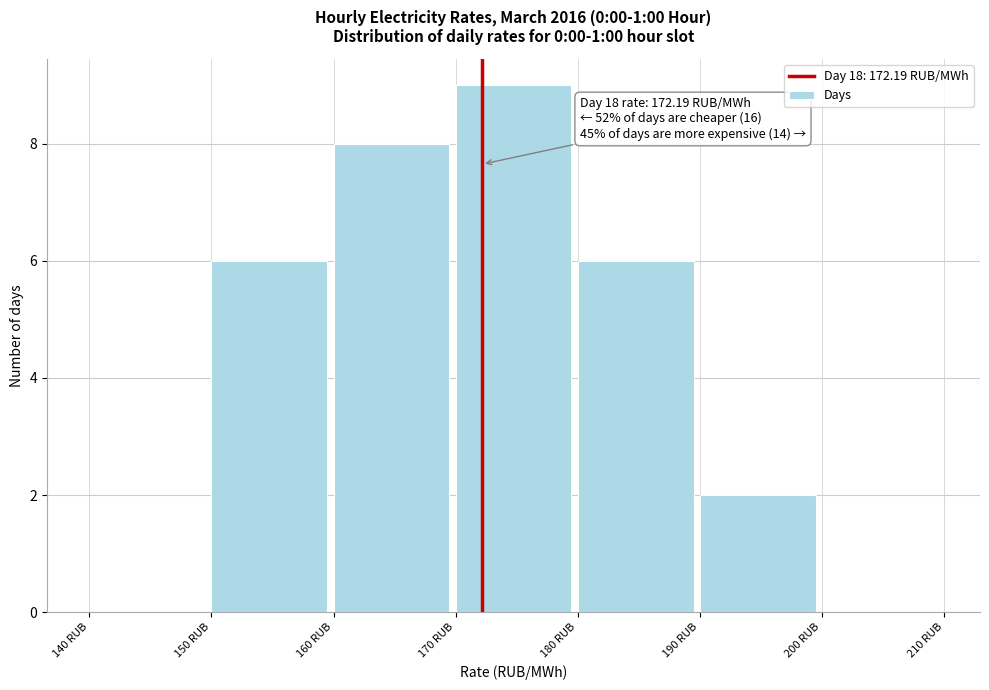

Which range on the x-axis has the tallest bar?

170 to 180